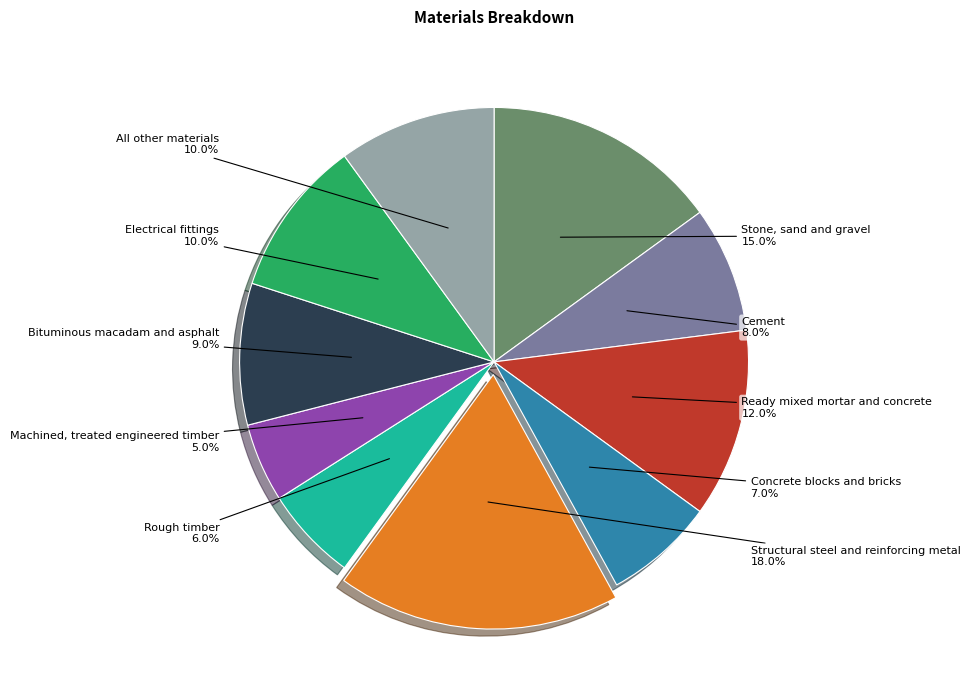

Which slice is the smallest?

Machined, treated engineered timber